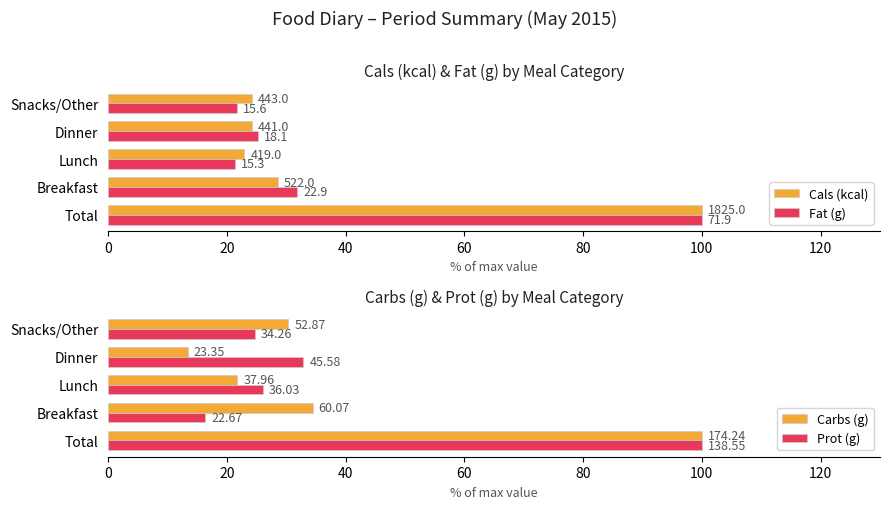

Which series has the largest range (max minus min)?

Carbs (g)